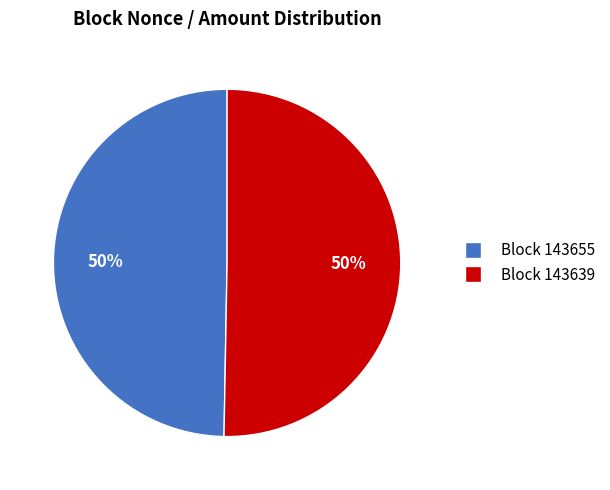

To the nearest percent, what is the average slice percentage?

50%